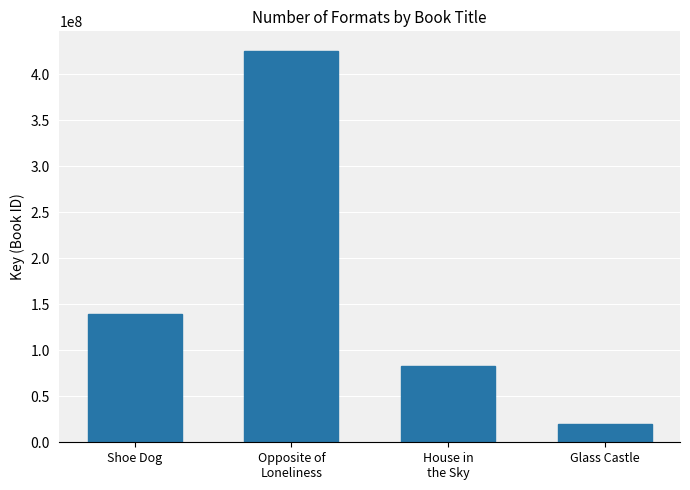

What is the smallest value displayed?

19723808